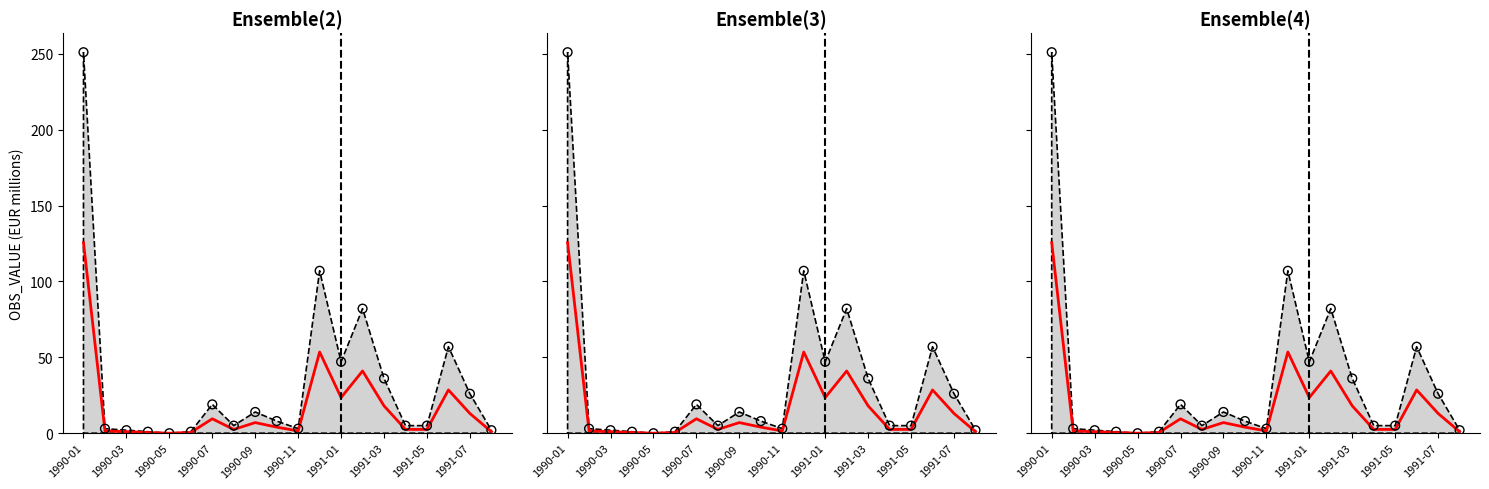

Which series reaches the minimum Y coordinate?

Median